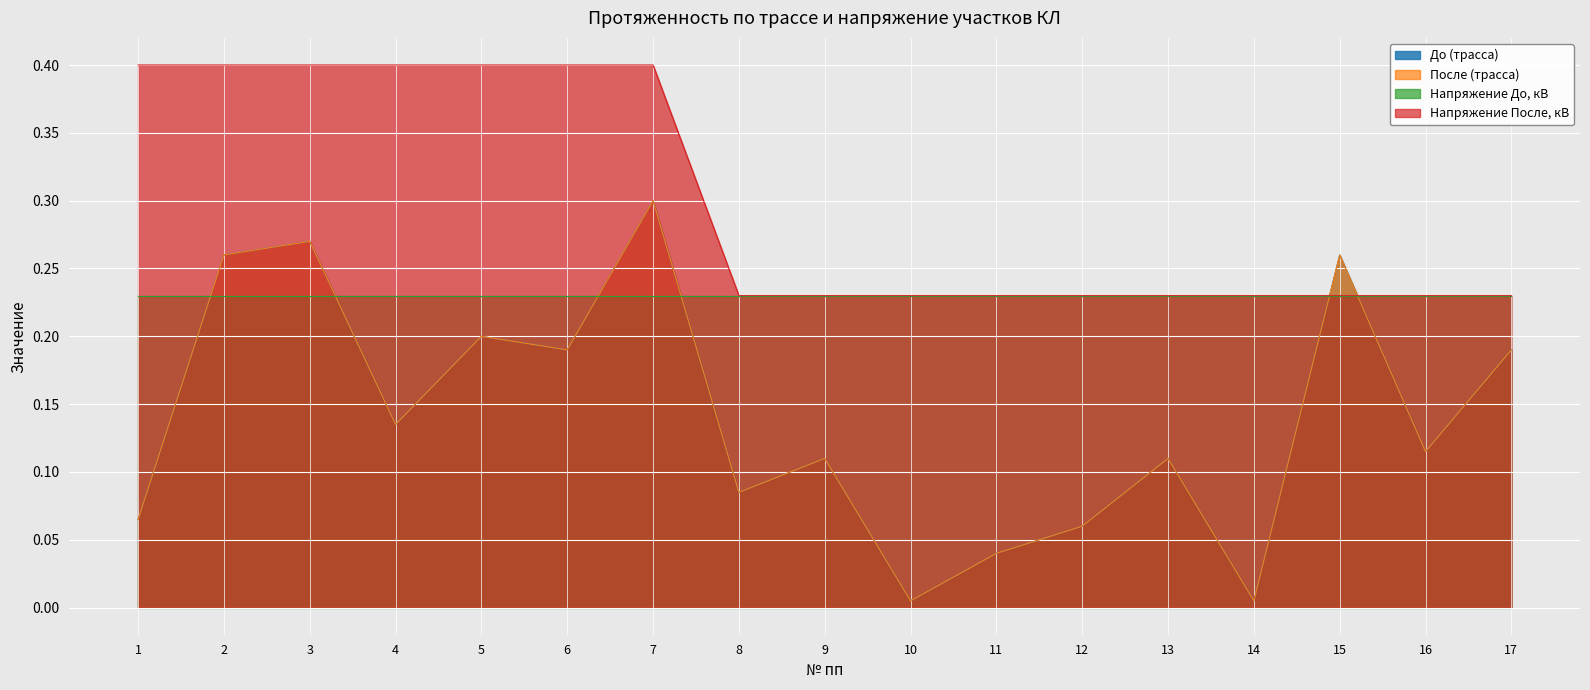

Which series has the largest range (max minus min)?

До (трасса)